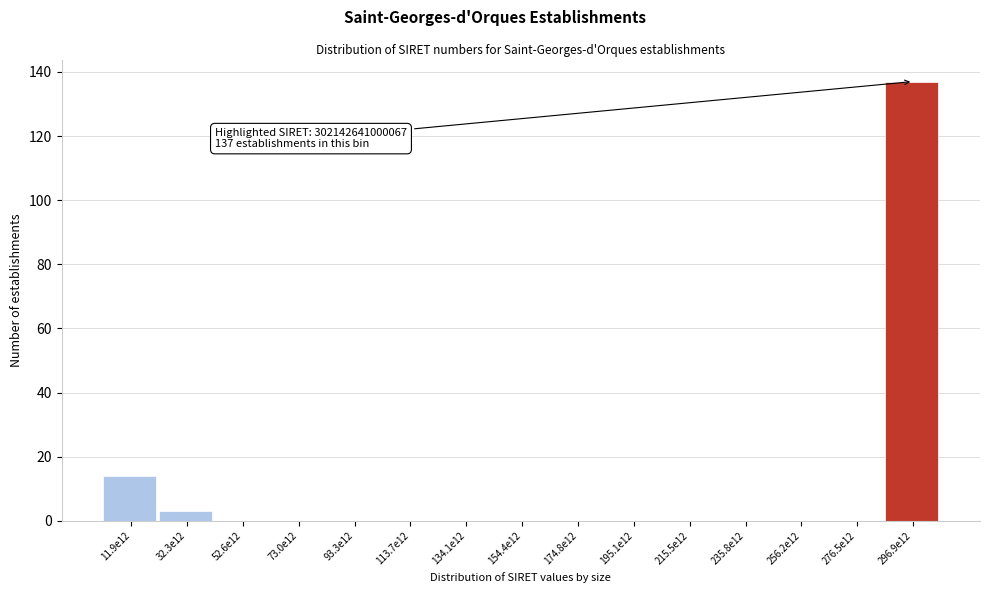

Reading right to left, list all the values displayed in this chart.

296.9e12=137	276.5e12=0	256.2e12=0	235.8e12=0	215.5e12=0	195.1e12=0	174.8e12=0	154.4e12=0	134.1e12=0	113.7e12=0	93.3e12=0	73.0e12=0	52.6e12=0	32.3e12=3	11.9e12=14